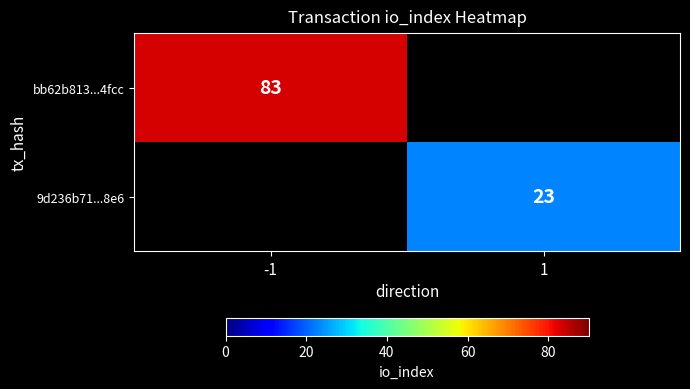

Which has a higher value, 1 or -1?

-1